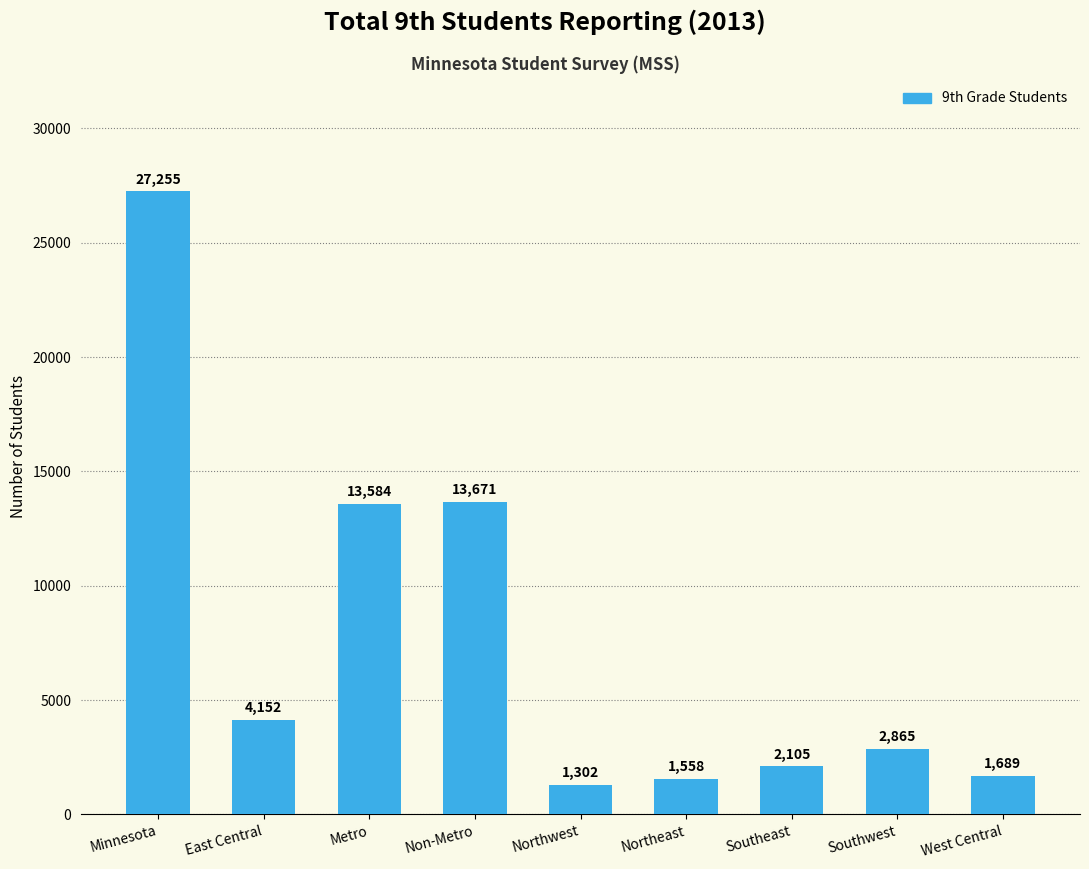

What is the label of the 3rd bar from the right?

Southeast